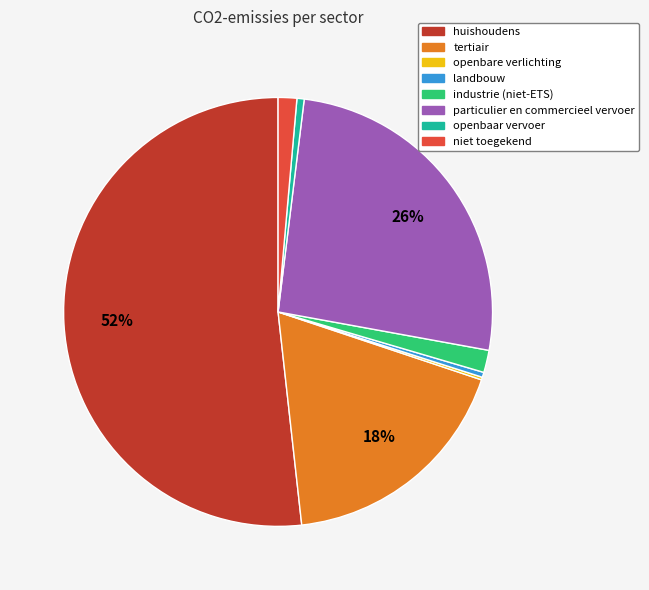

Is the sum of particulier en commercieel vervoer and tertiair greater than half?

No